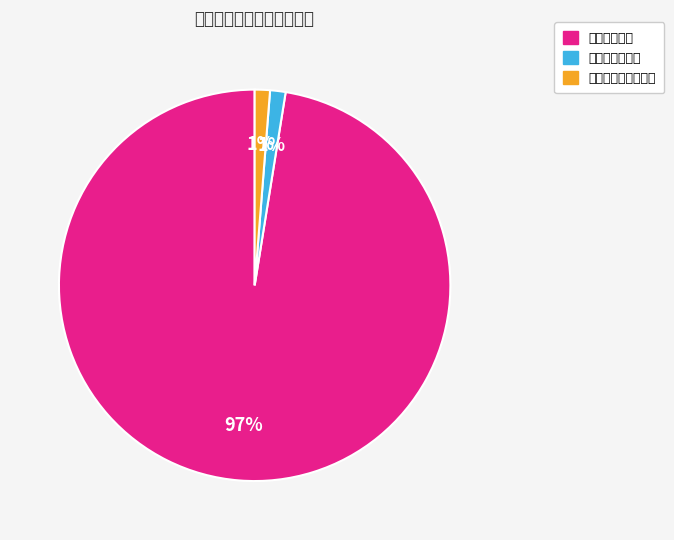

Is it true that 商品和服务支出 is 14% of the pie?

False